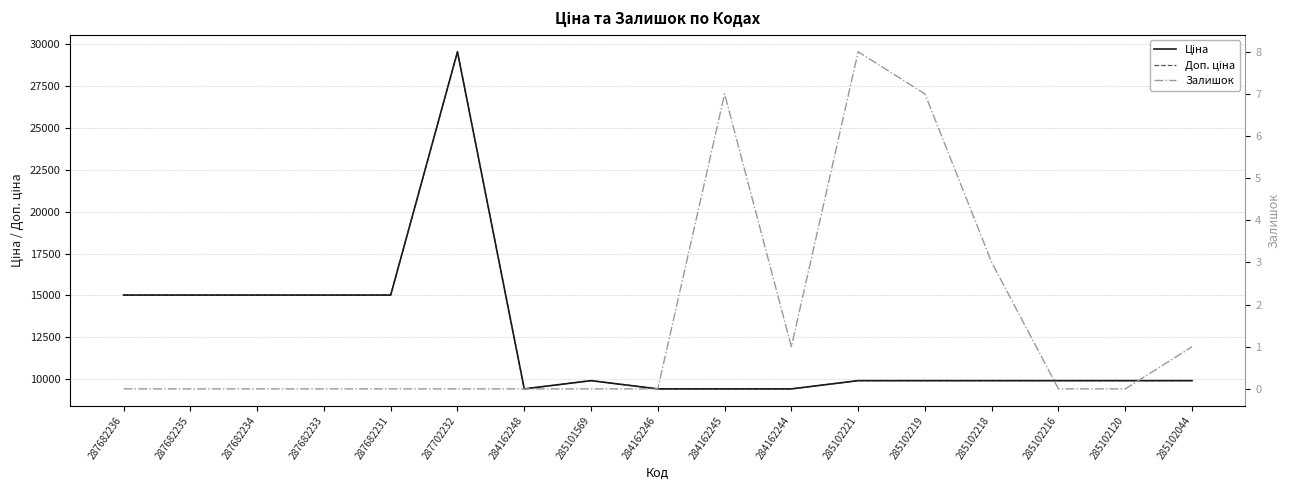

What are all the series names shown in the legend?

Ціна, Доп. ціна, Залишок